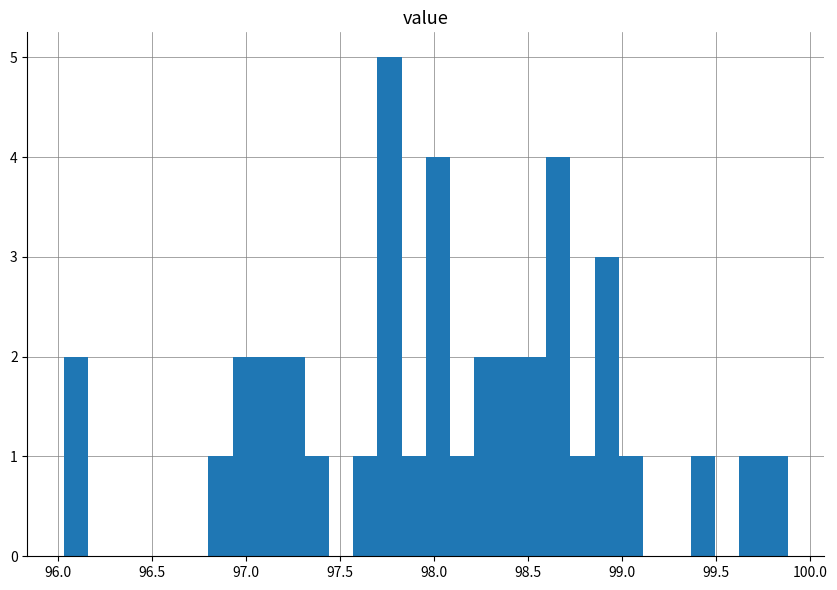

Around what value on the x-axis is the tallest bar? Give the approximate position of its centre, as read against the axis.

97.75